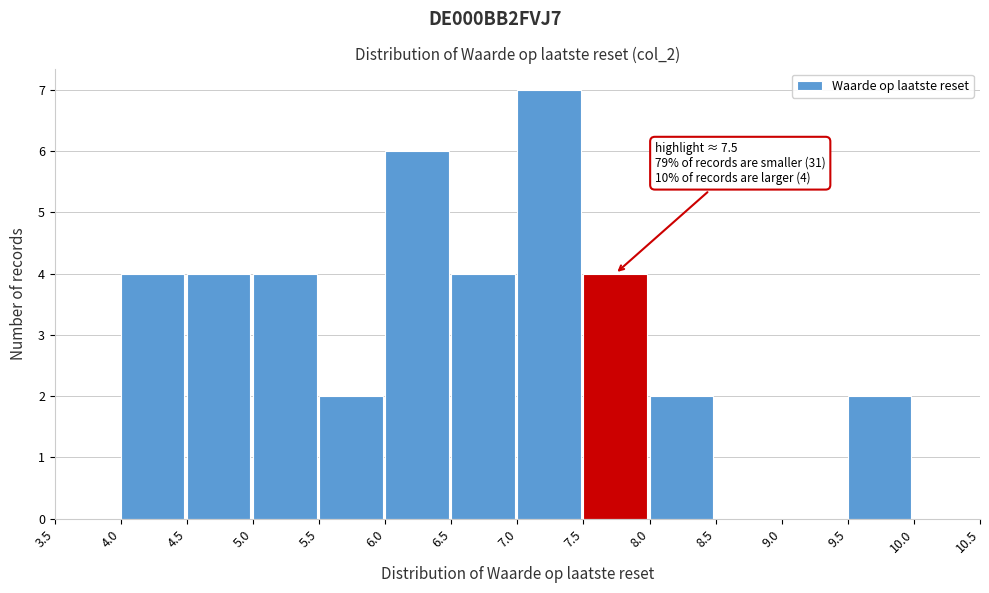

Over which range of the x-axis is the bar tallest?

7.0 to 7.5